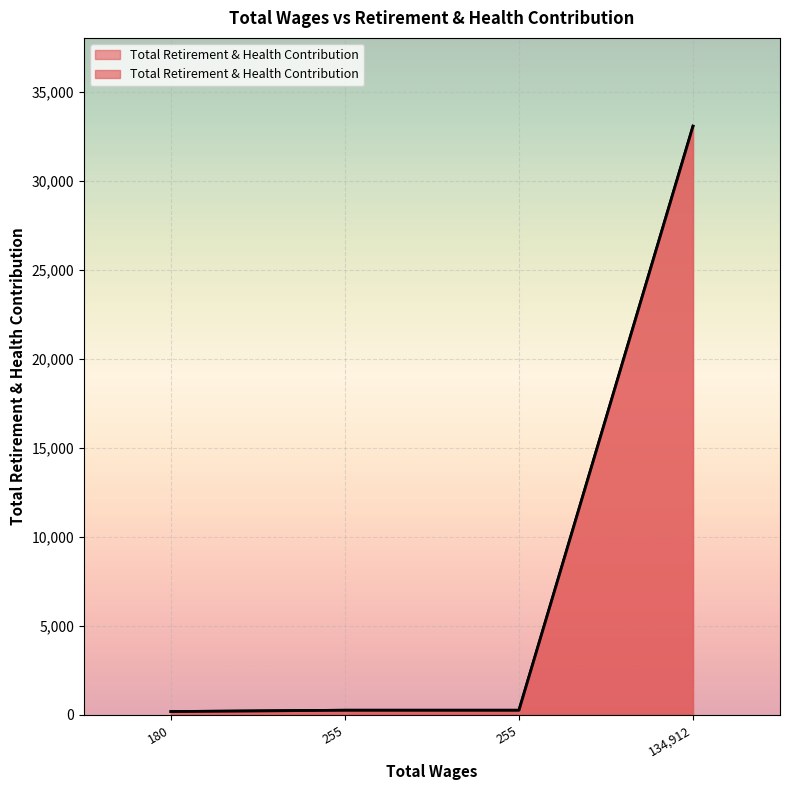

What is the sum of all values?

33771